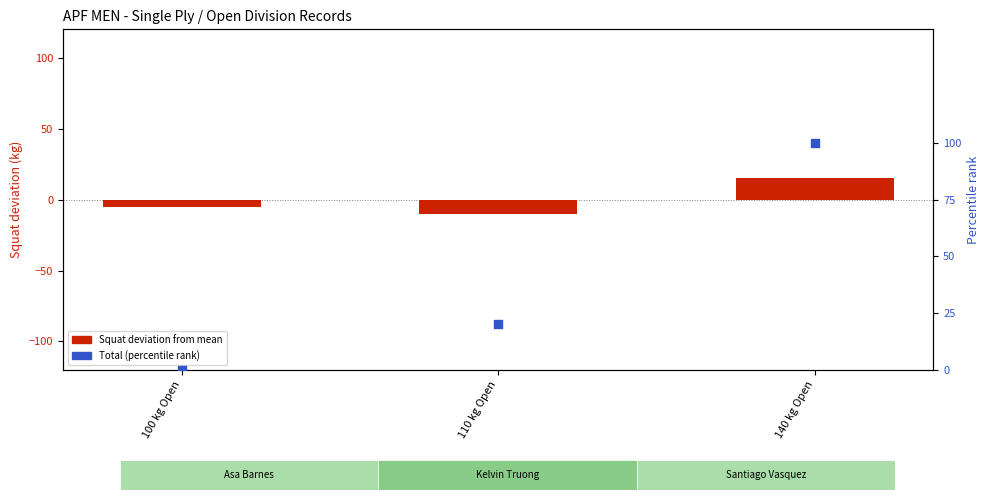

Which series contains the lowest Y value?

Squat deviation from mean